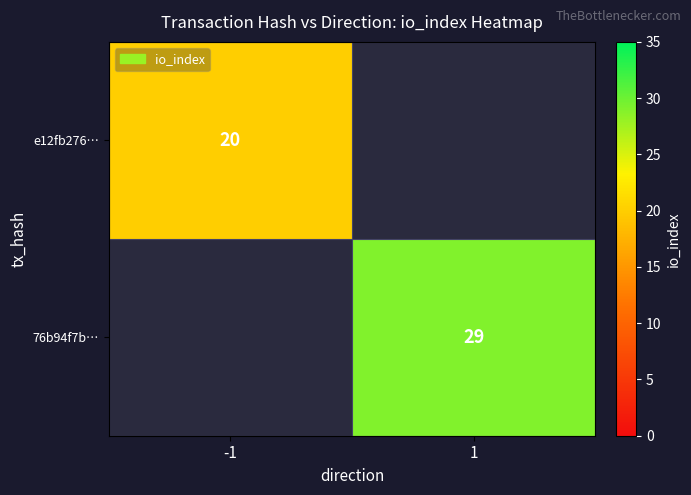

Is it true that 76b94f7b… equals 43 at 1?

False